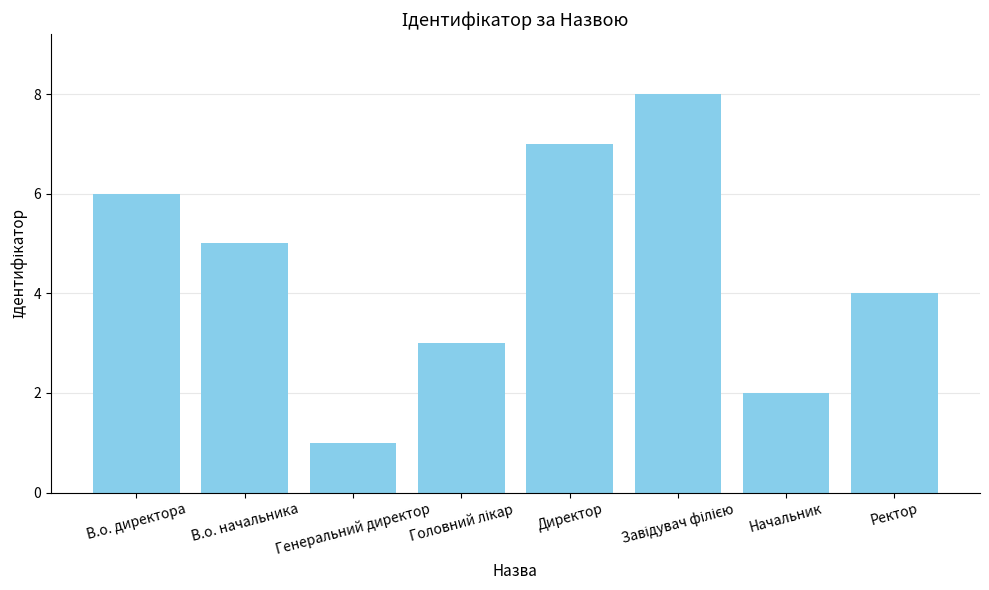

Reading left to right, list all the values displayed in this chart.

6	5	1	3	7	8	2	4